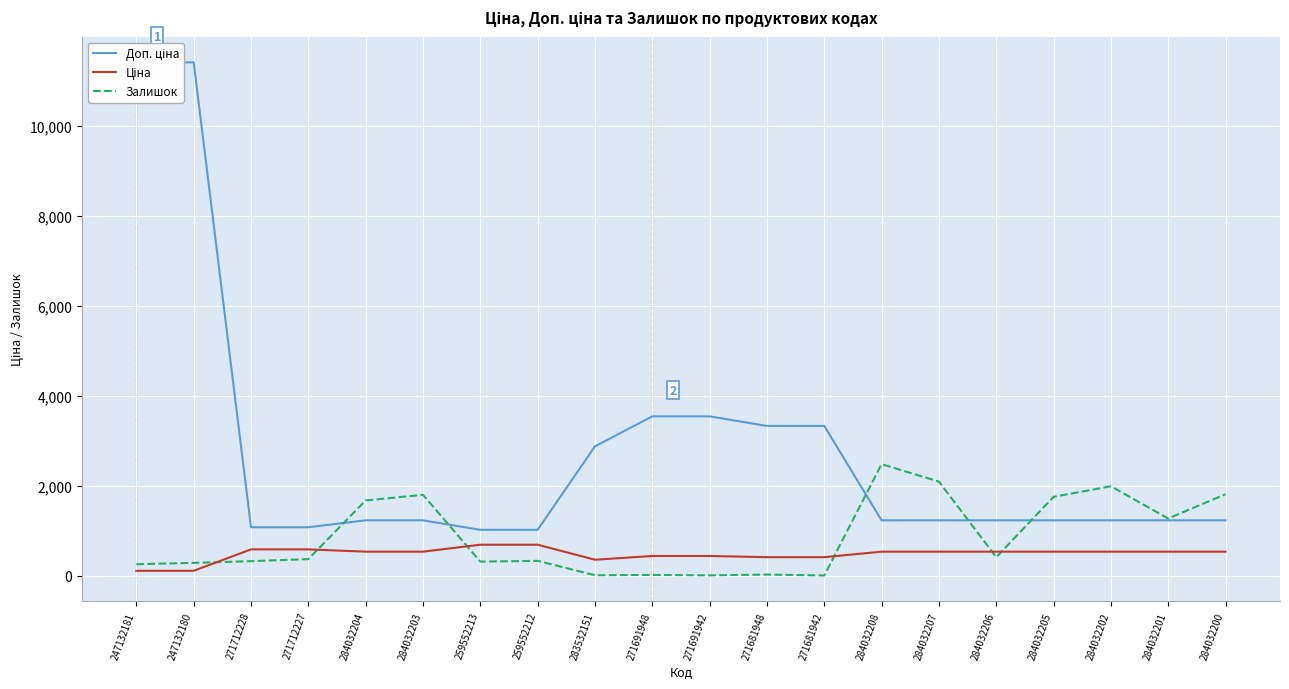

At which category is the sum across all series the highest?

247132180